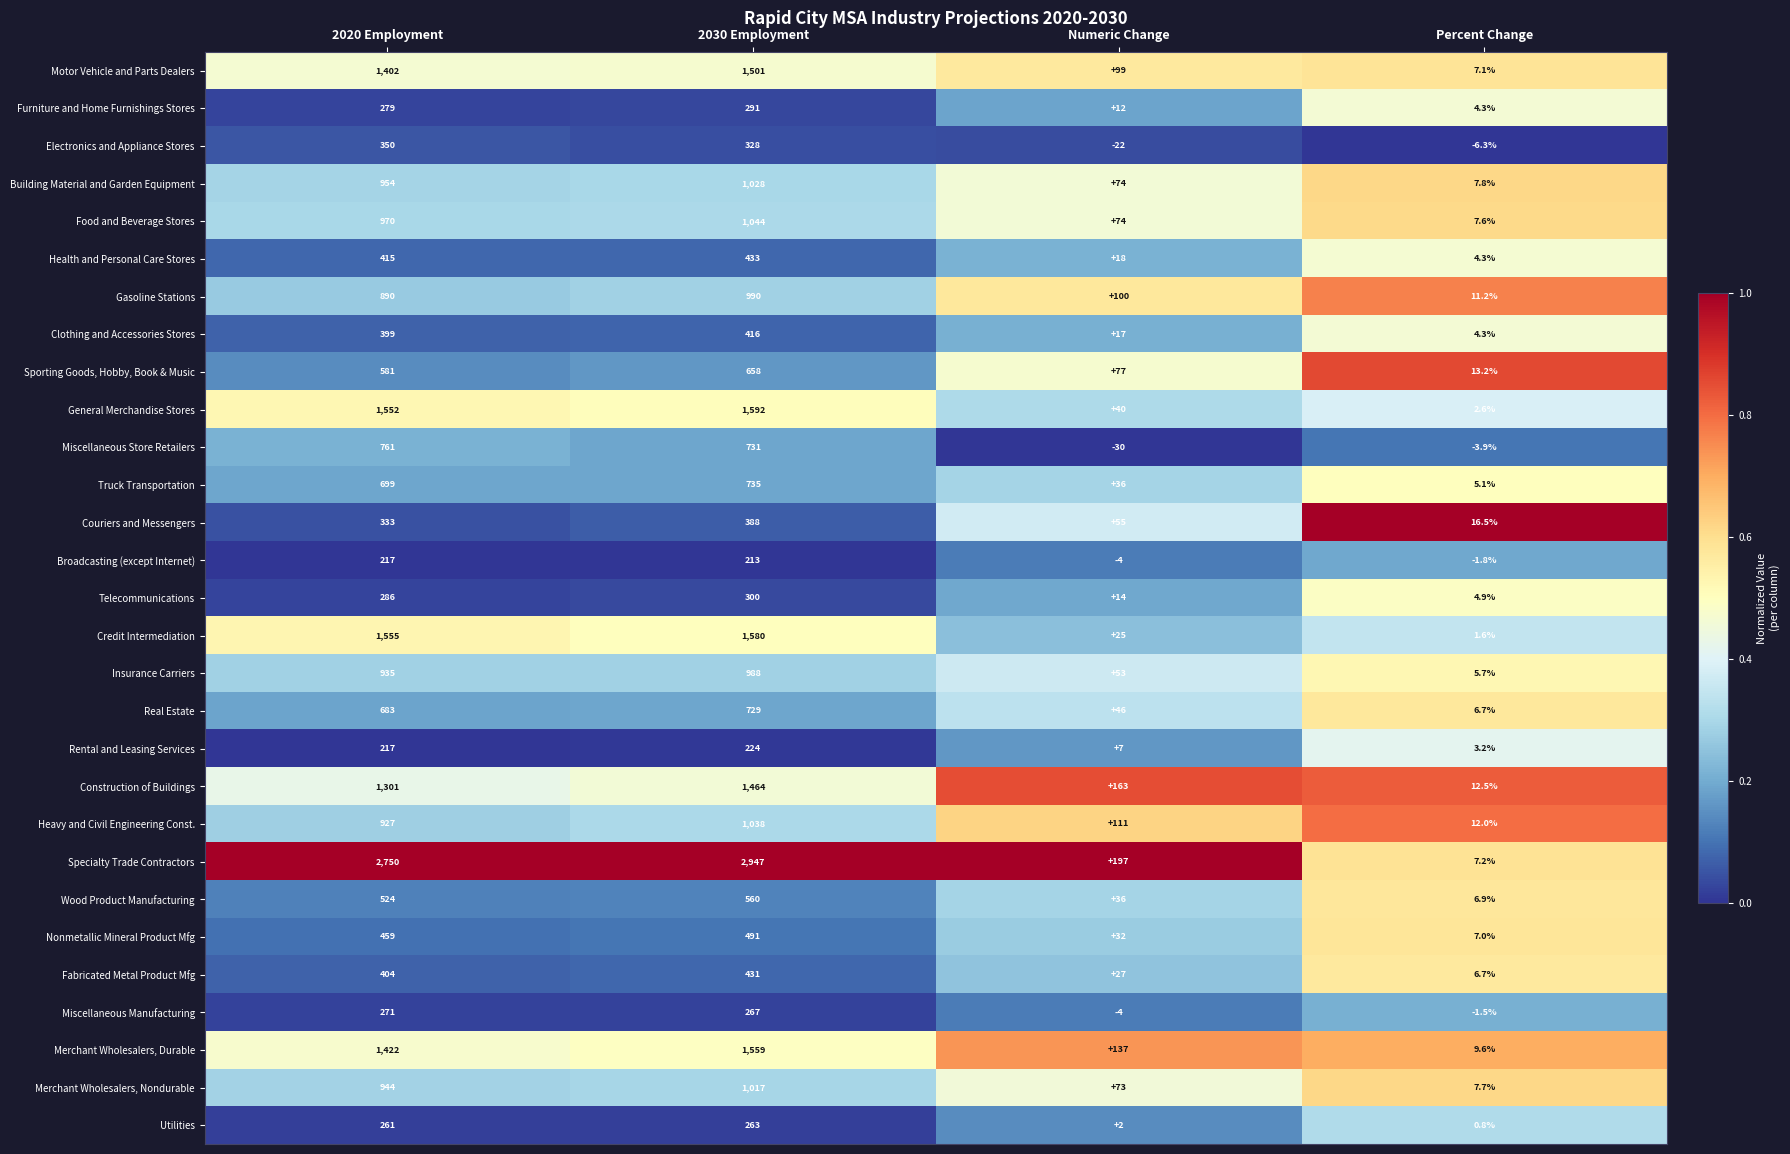

At which category is the sum across all series the highest?

2030 Employment